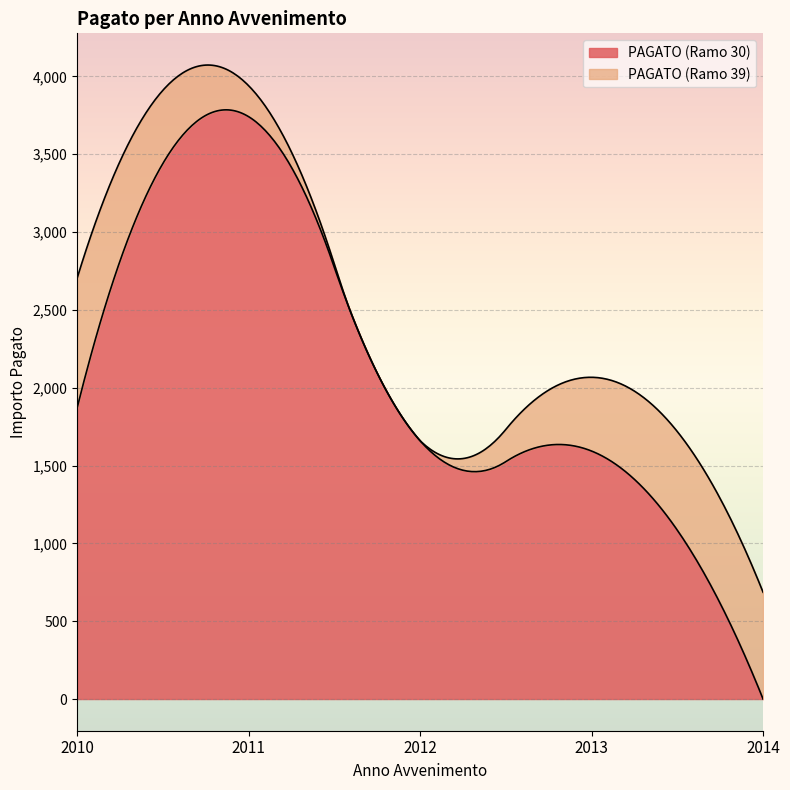

What are all the series names shown in the legend?

PAGATO (Ramo 30), PAGATO (Ramo 39)